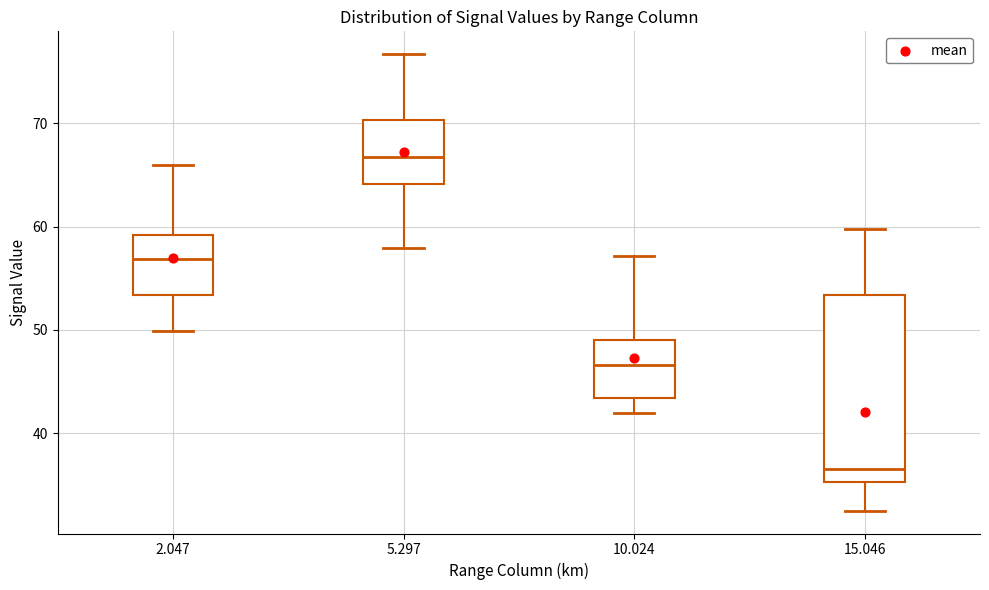

Comparing the boxes themselves (not the whiskers), which one is the tallest?

15.046